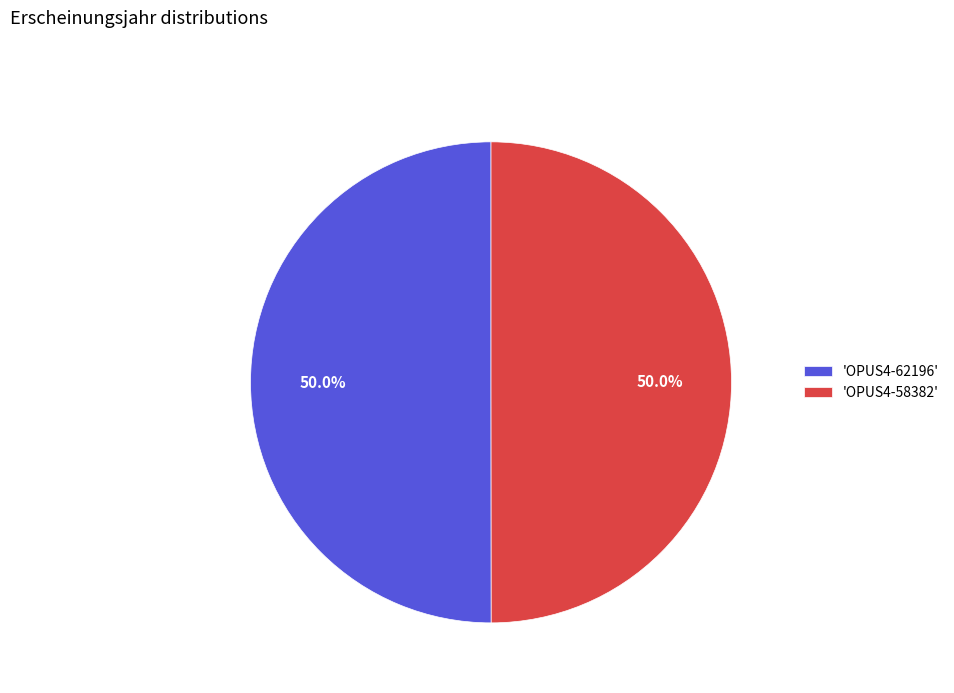

Combined, do 'OPUS4-62196' and 'OPUS4-58382' account for over 50%?

Yes